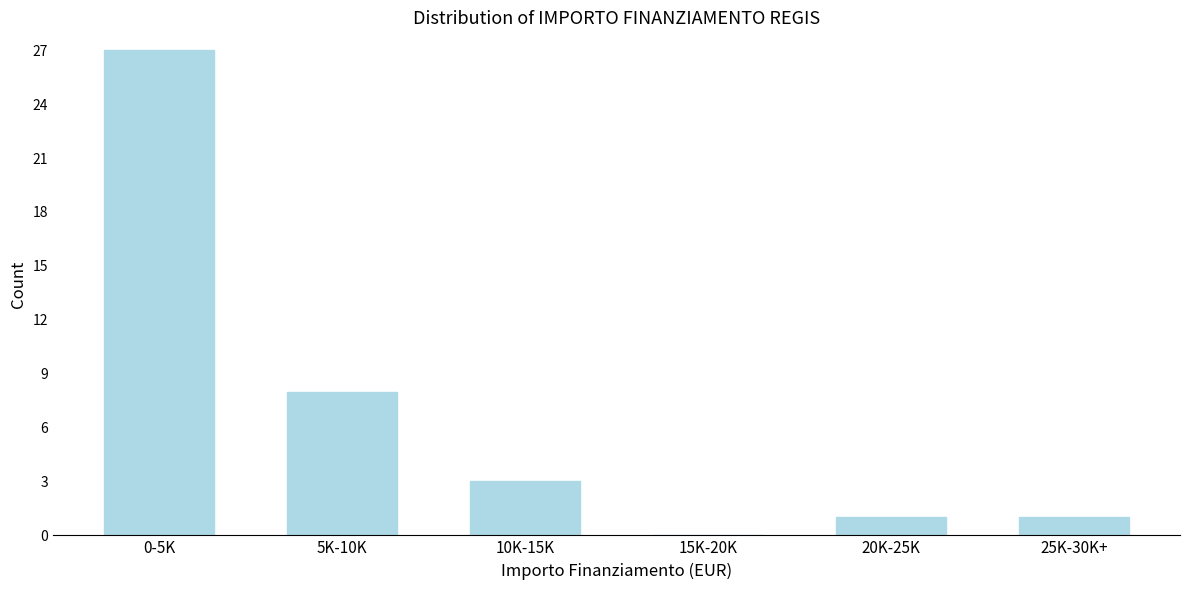

Reading left to right, what are all the values shown in this chart?

0-5K=27	5K-10K=8	10K-15K=3	15K-20K=0	20K-25K=1	25K-30K+=1